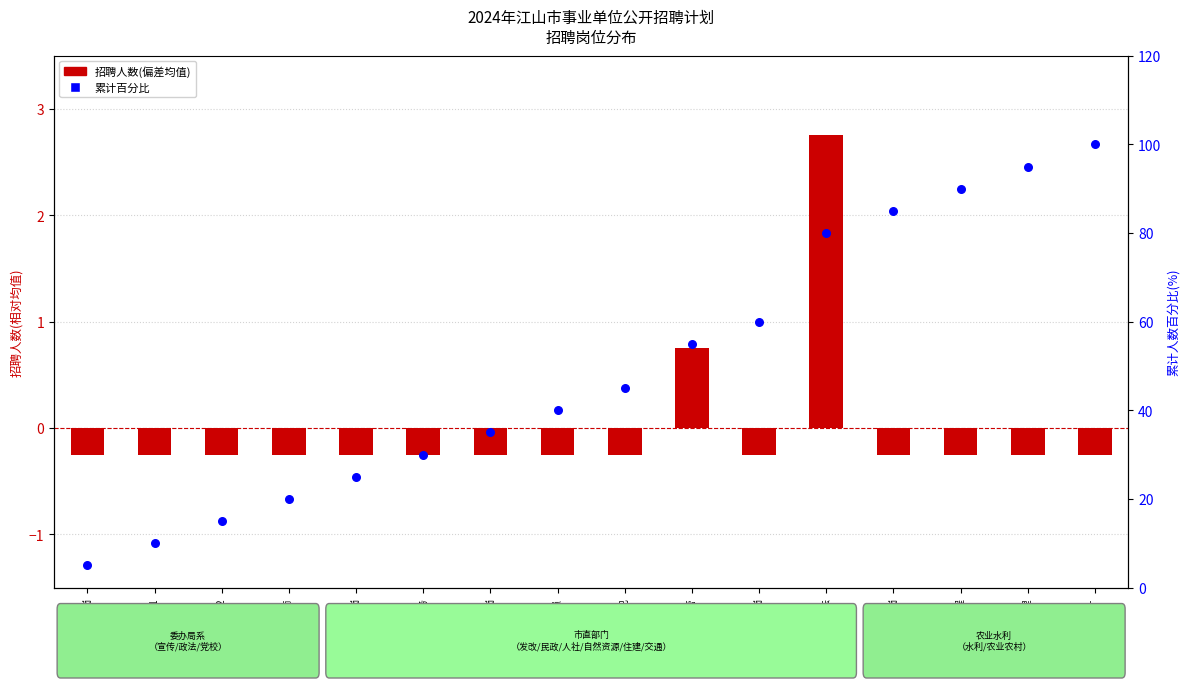

Which series reaches the minimum Y coordinate?

招聘人数(偏差)